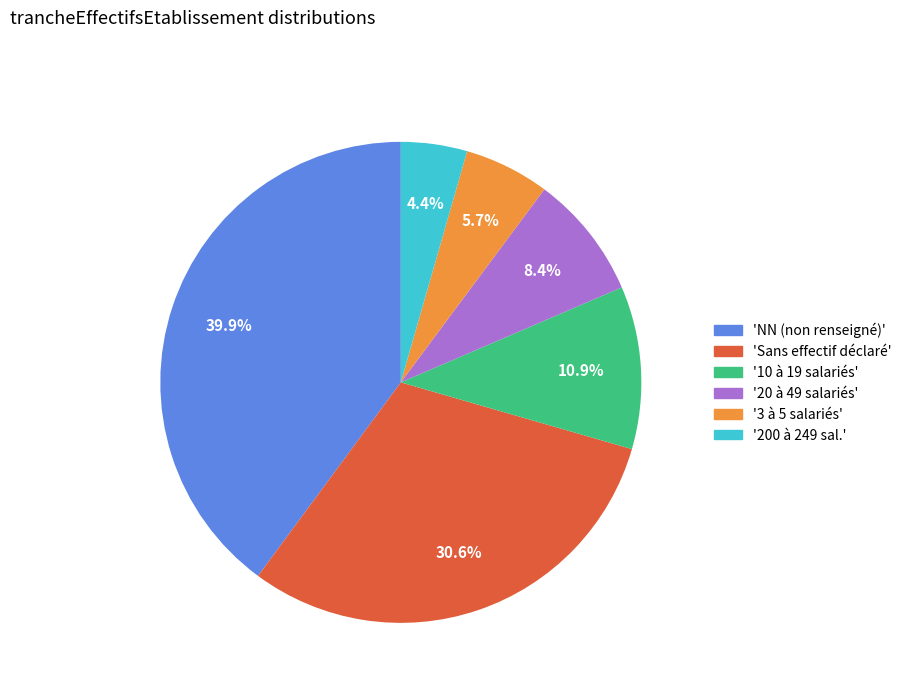

What is the total percentage of '200 à 249 sal.' and 'NN (non renseigné)'?

44.3%